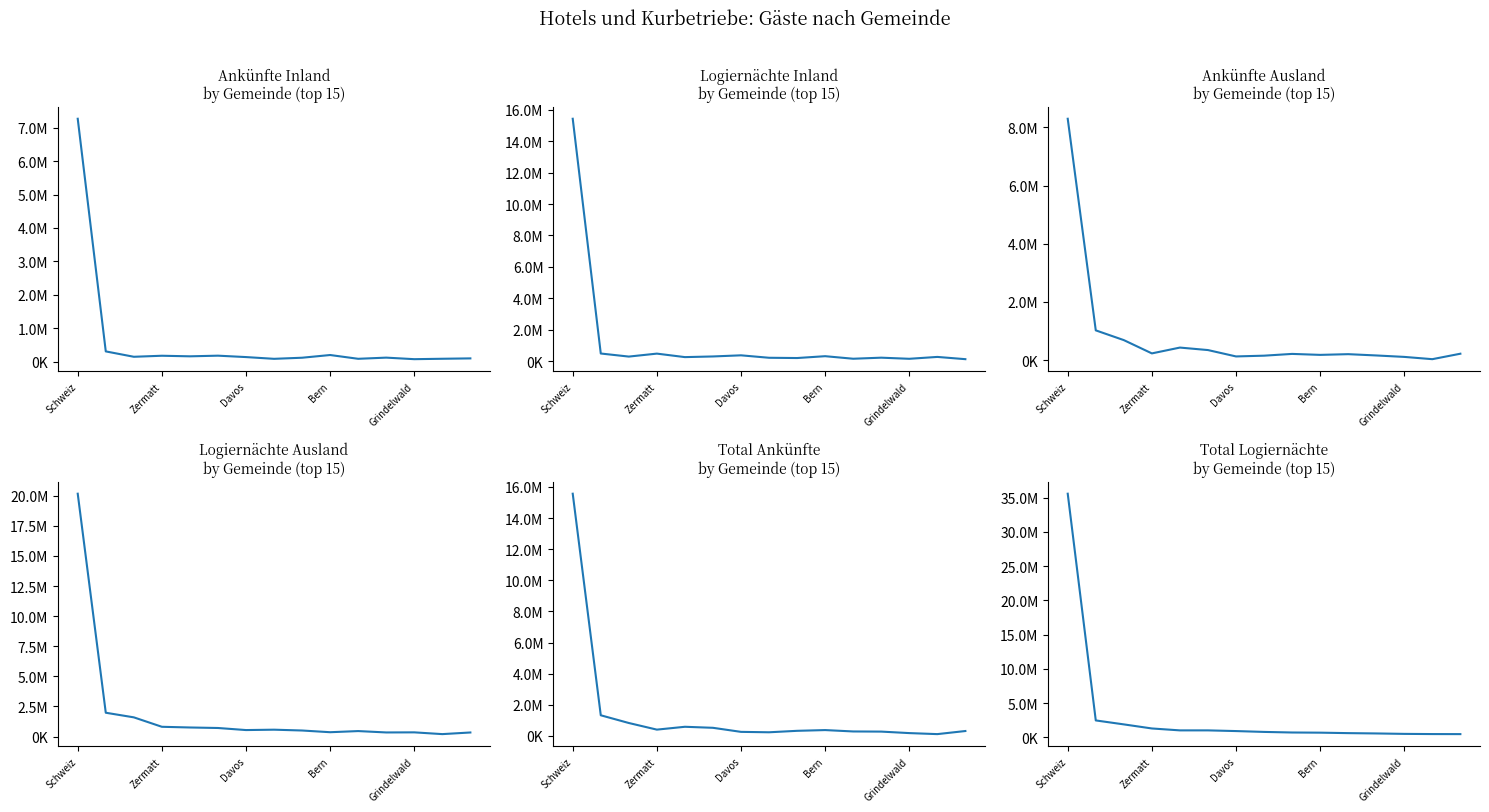

True or false: Logiernächte Inland has a value of 515109 at Davos.

False